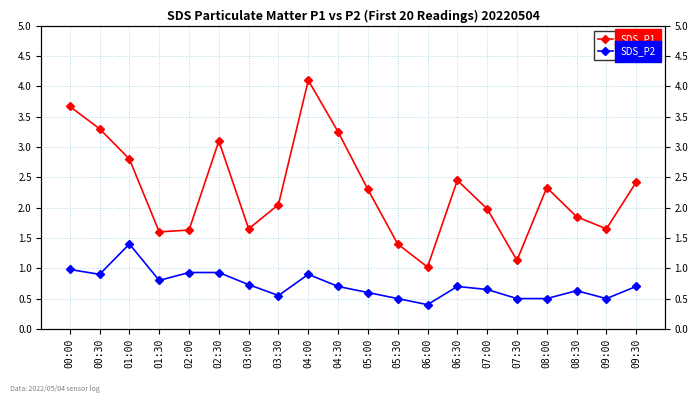

Which series has the largest range (max minus min)?

SDS_P1